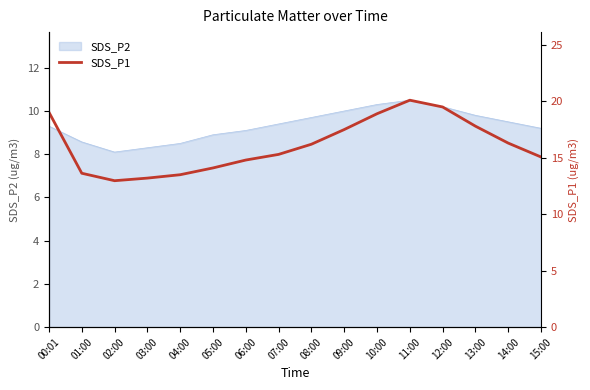

What is the label of the 7th point from the left?

06:00